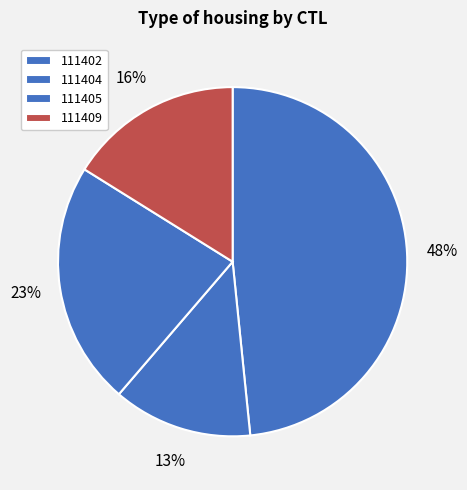

To the nearest percent, what is the difference between the 111404 and 111405 slice percentages?

10%